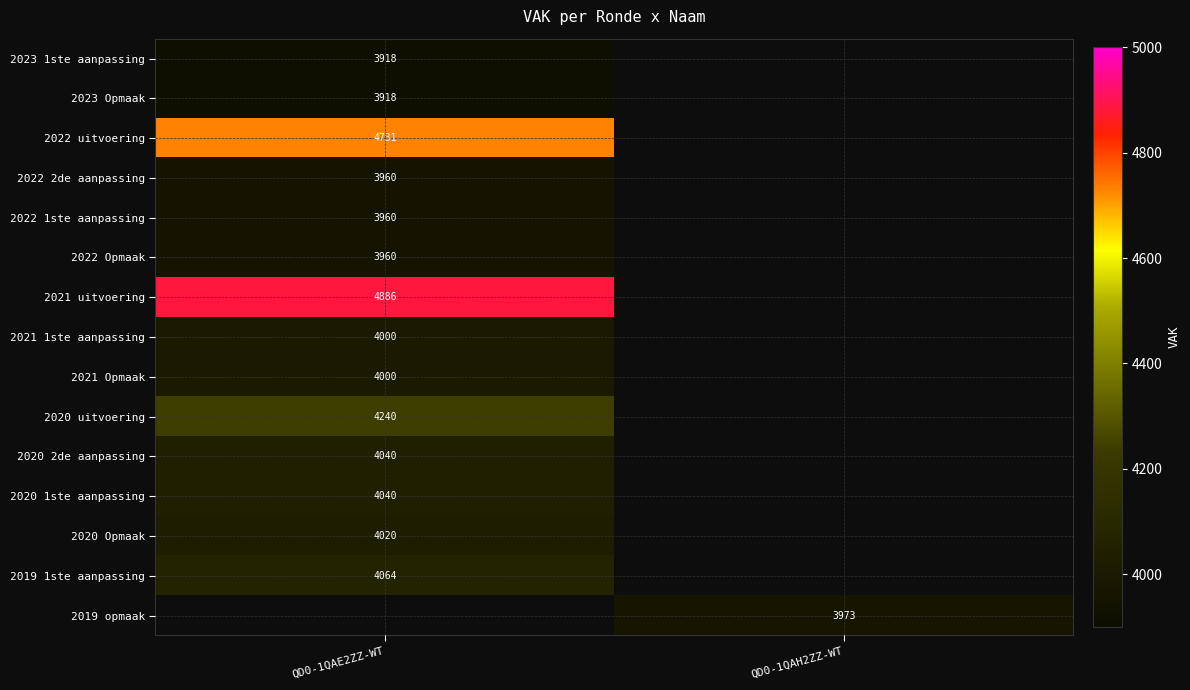

The value of 2023 1ste aanpassing at QD0-1QAE2ZZ-WT is 5134. True or false?

False